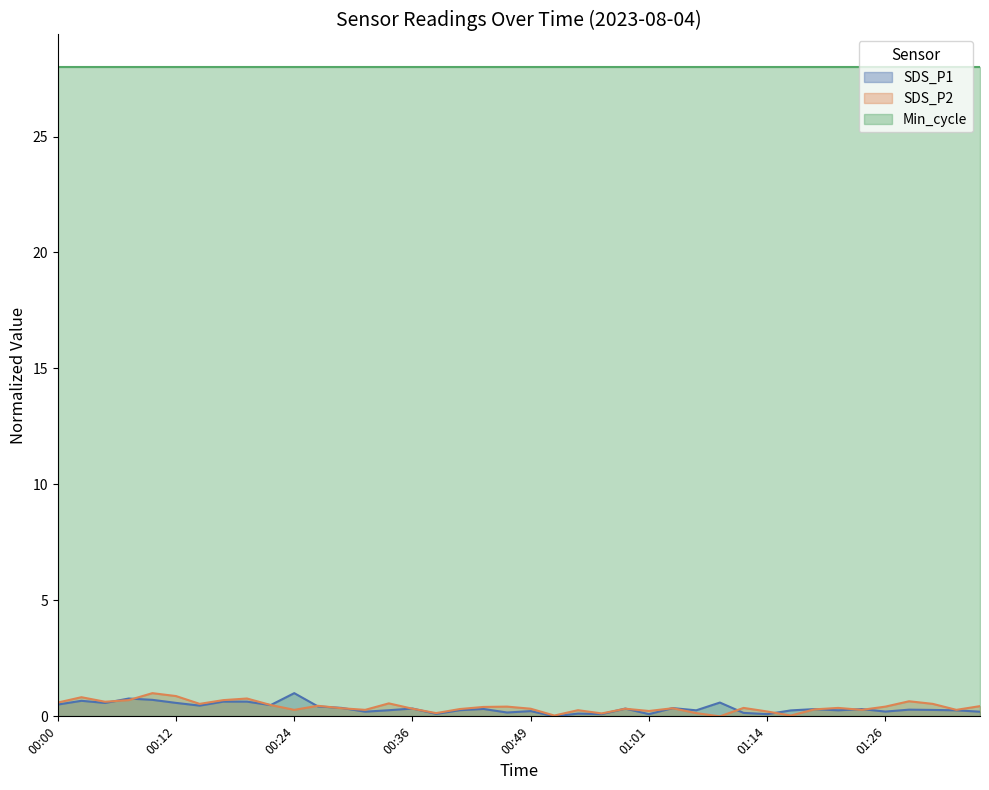

Does the chart display data point markers on the line(s)?

No